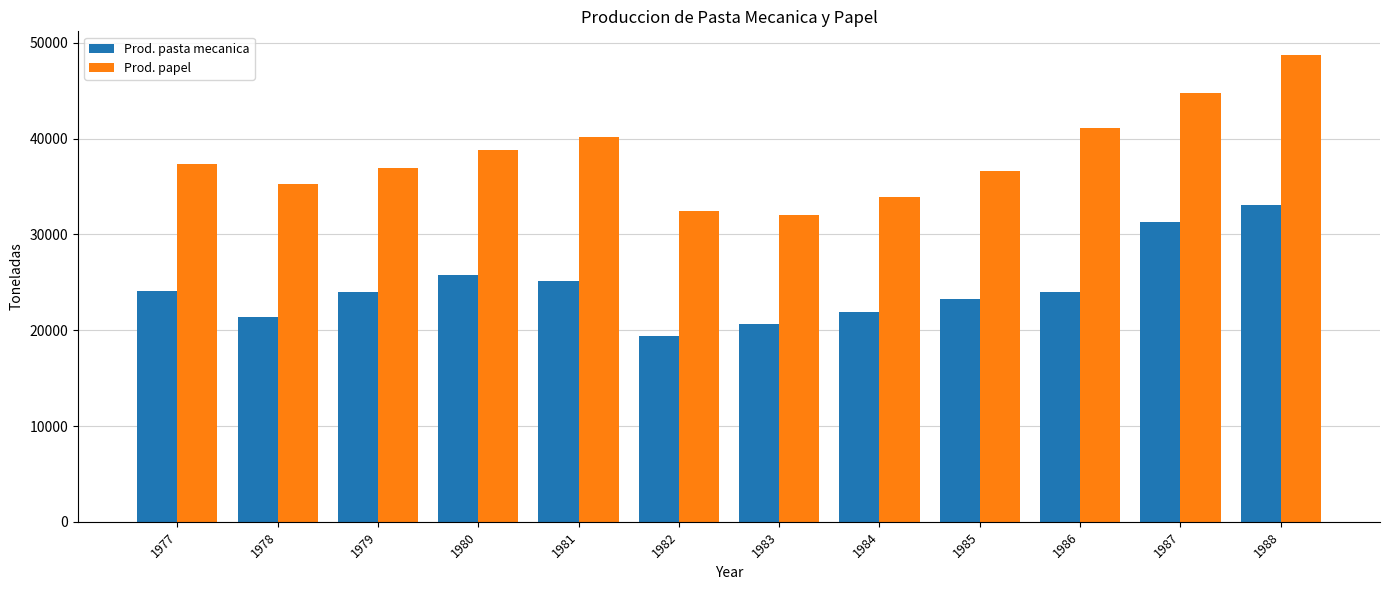

At which category is the sum across all series the highest?

1988